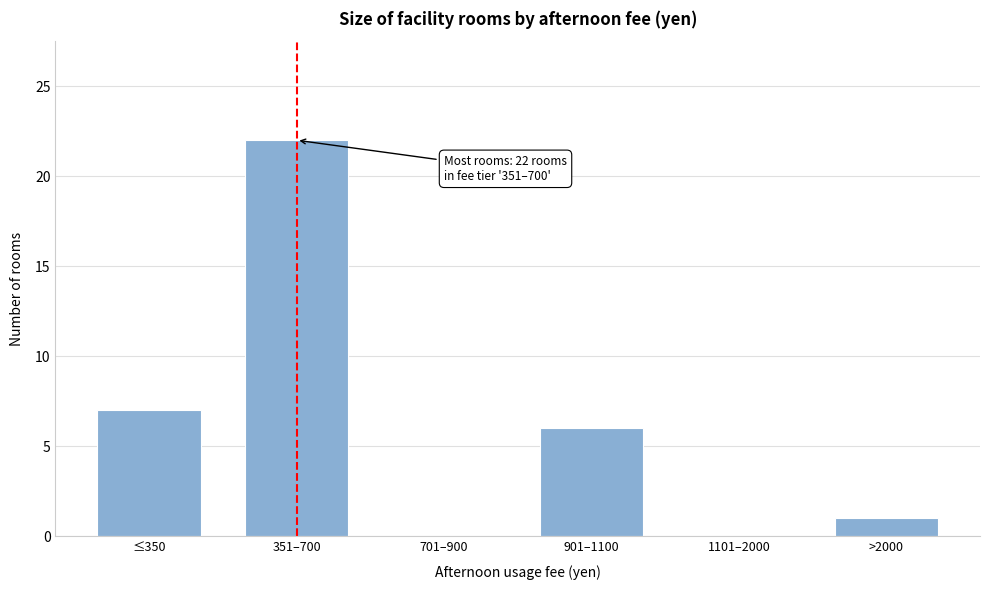

Reading left to right, transcribe all the data shown in this chart.

≤350=7	351–700=22	701–900=0	901–1100=6	1101–2000=0	>2000=1